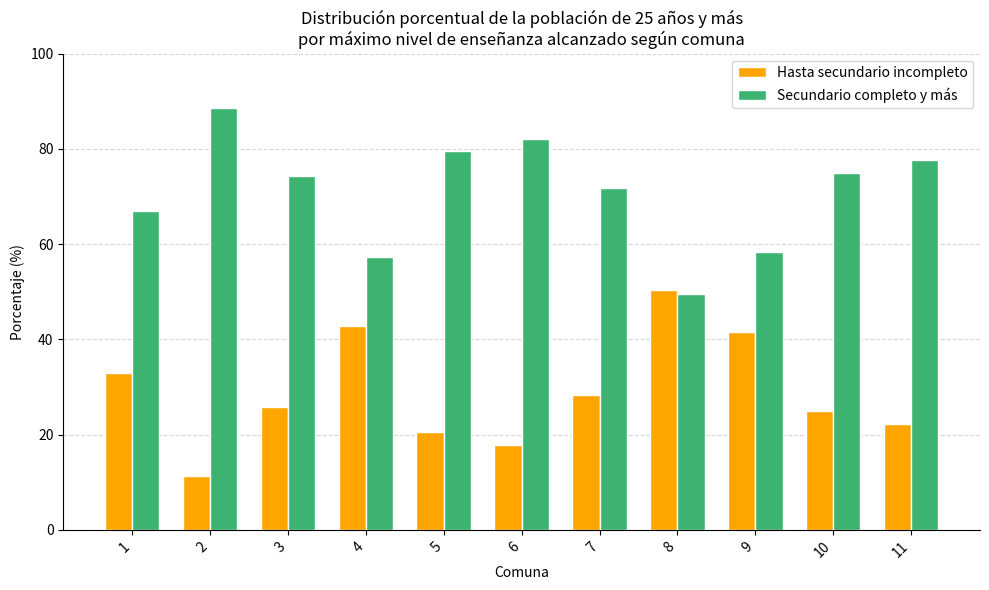

Is the value of Secundario completo y más at 4 greater than the value of Hasta secundario incompleto at 9?

Yes